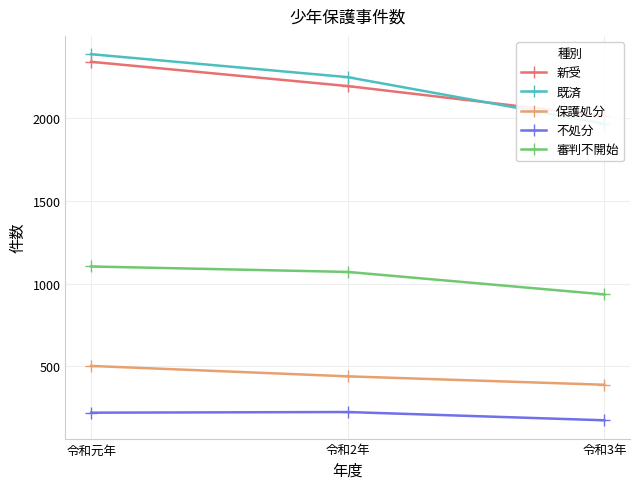

Reading left to right, what are all the values shown in this chart?

新受: 2343	2196	2014
既済: 2389	2250	1968
保護処分: 502	439	388
不処分: 219	223	173
審判不開始: 1104	1071	935